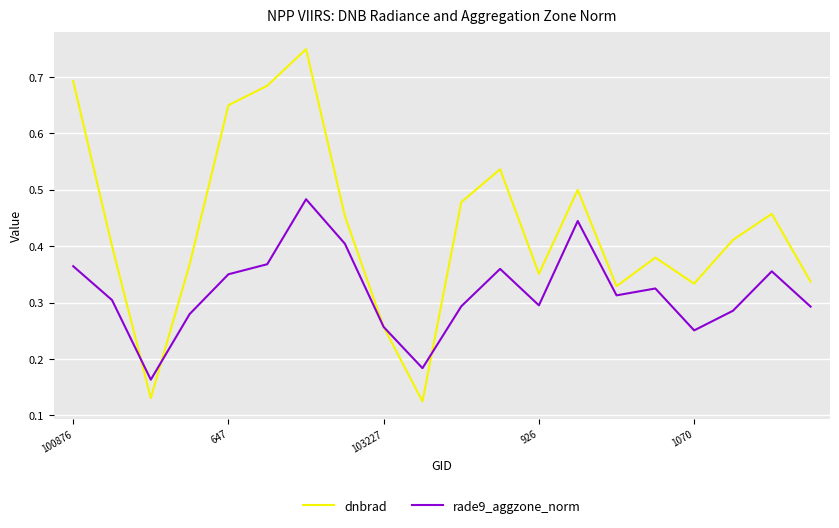

Rank the series by their maximum value, from lowest to highest.

rade9_aggzone_norm, dnbrad